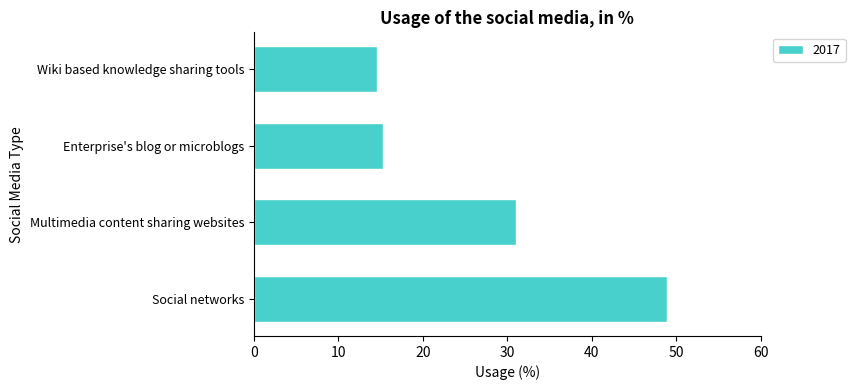

The value at Multimedia content sharing websites is 6.9. True or false?

False